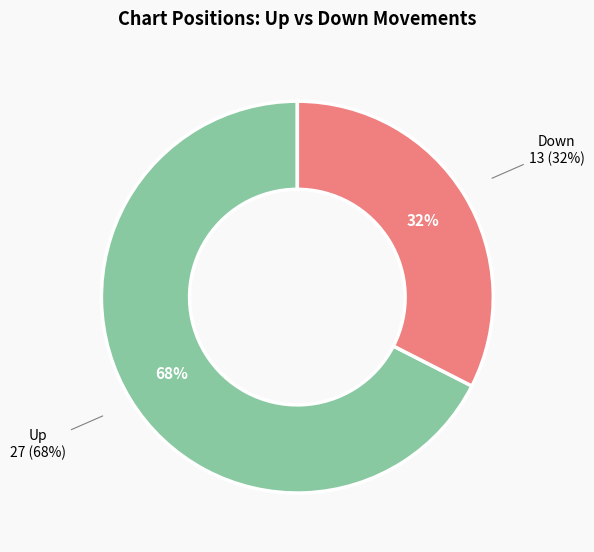

True or false: down accounts for 32% of the total.

True